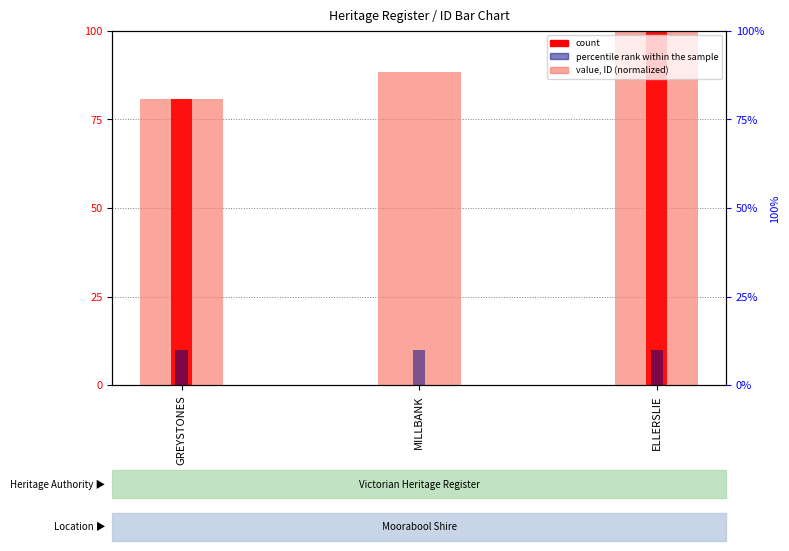

Where does the count series first go above 80?

GREYSTONES